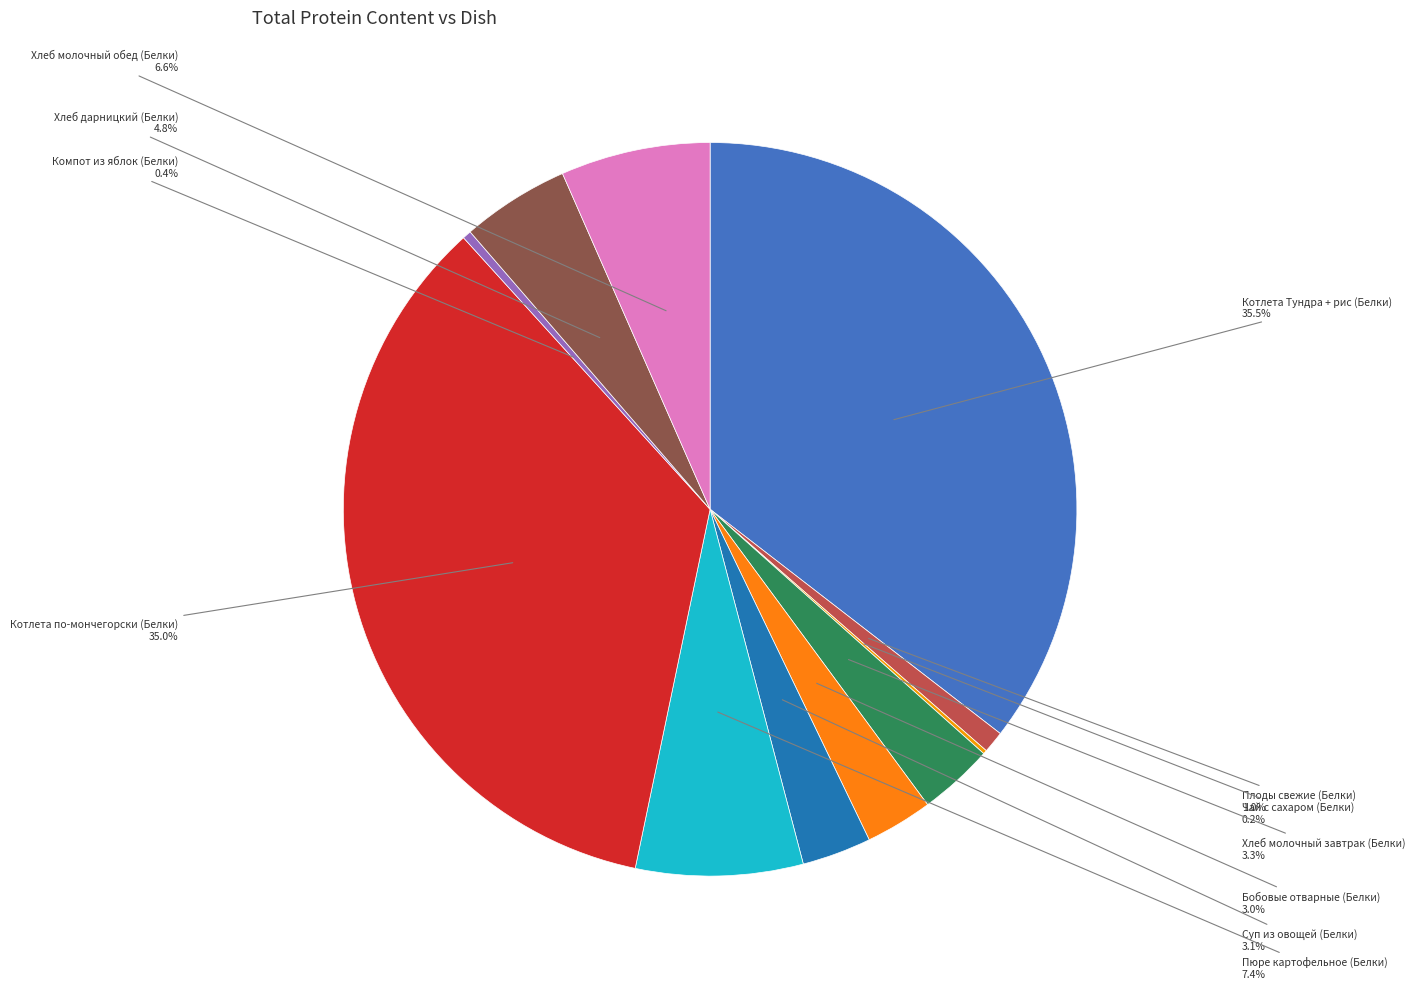

Does any single category account for the majority?

No